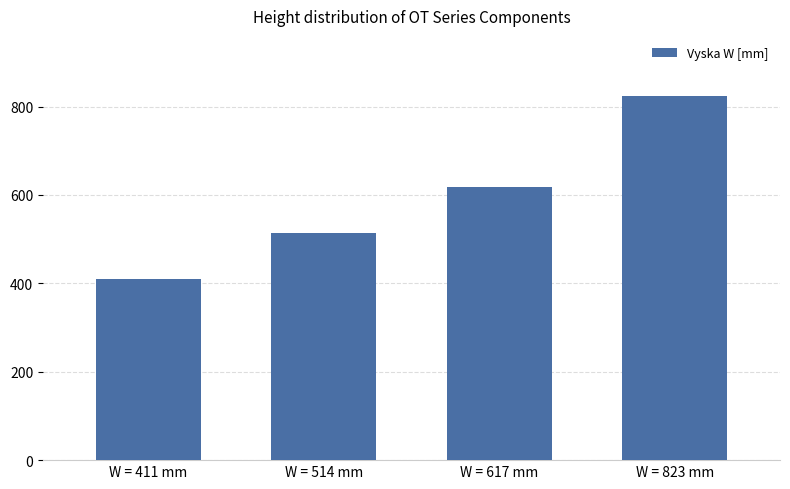

What is the change in value from W = 411 mm to W = 617 mm?

+206